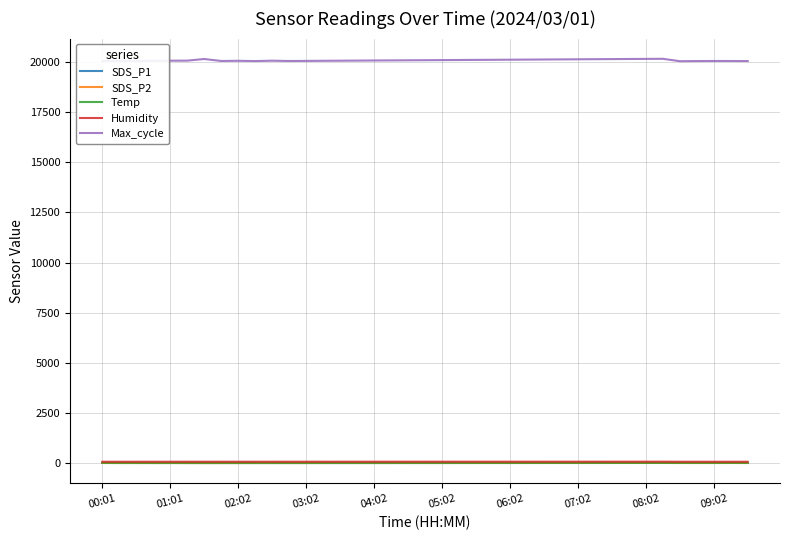

Which series has the largest total across all categories?

Max_cycle